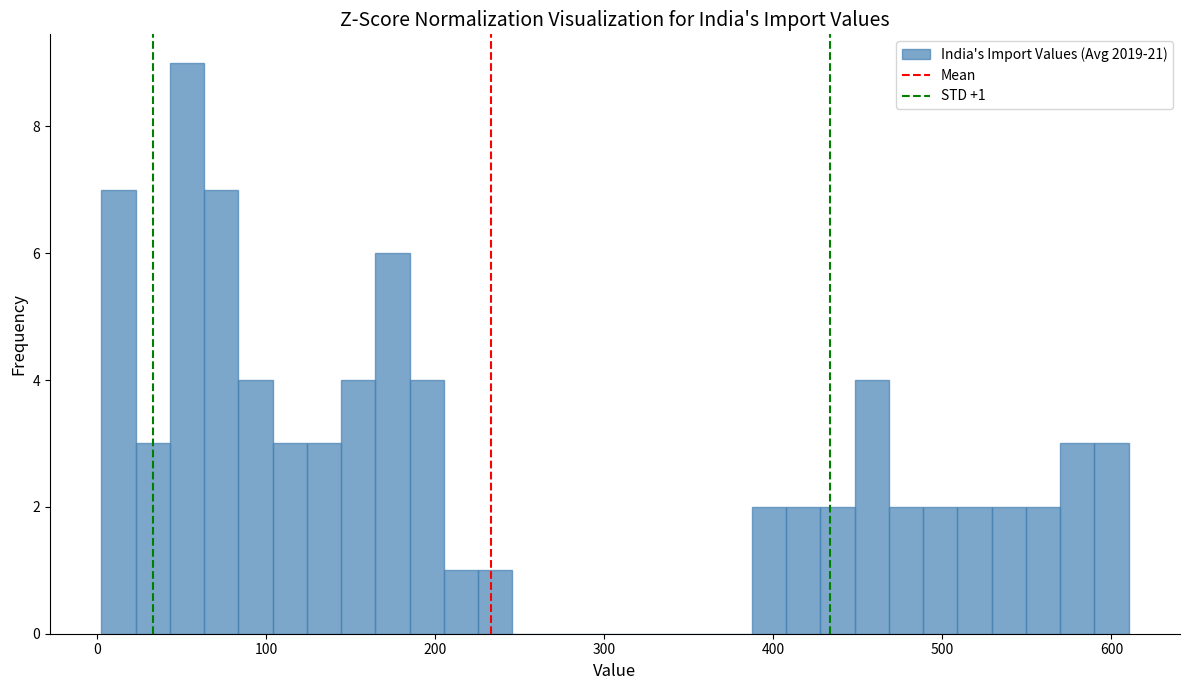

Read against the x-axis, roughly where is the centre of the tallest bar?

50